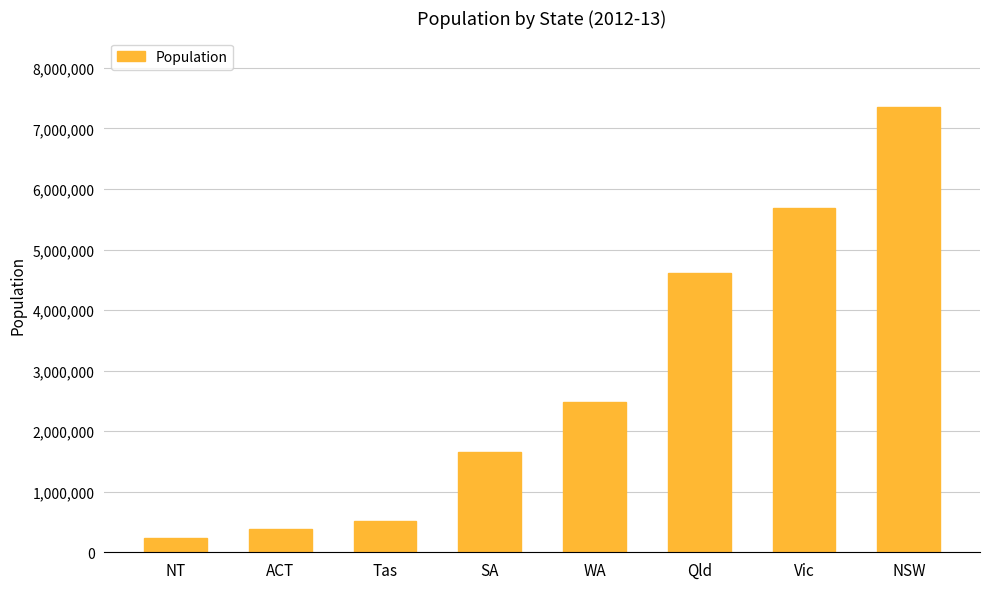

What is the difference between the maximum and minimum values?

7117556